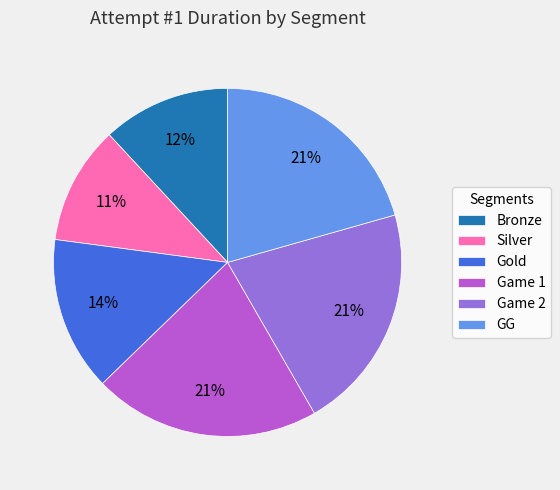

Is there a majority slice in this chart?

No